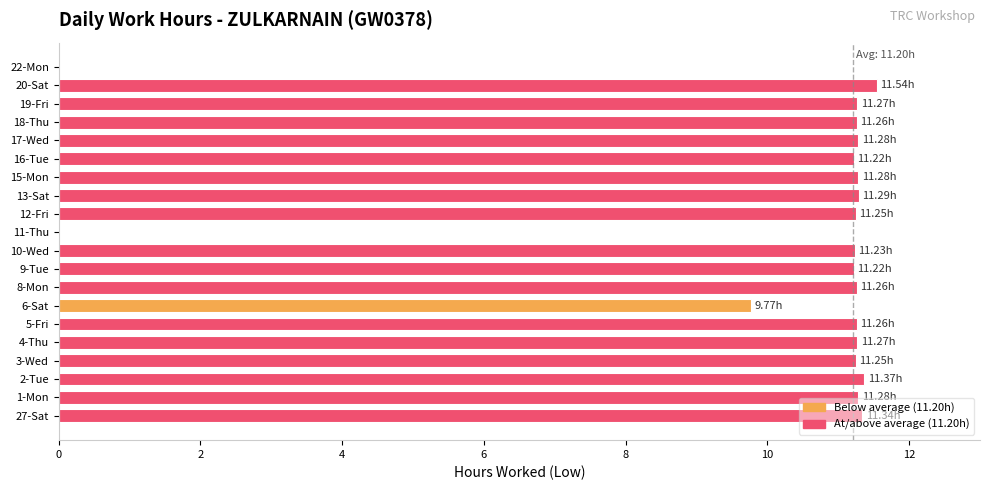

What is the average value?

10.1